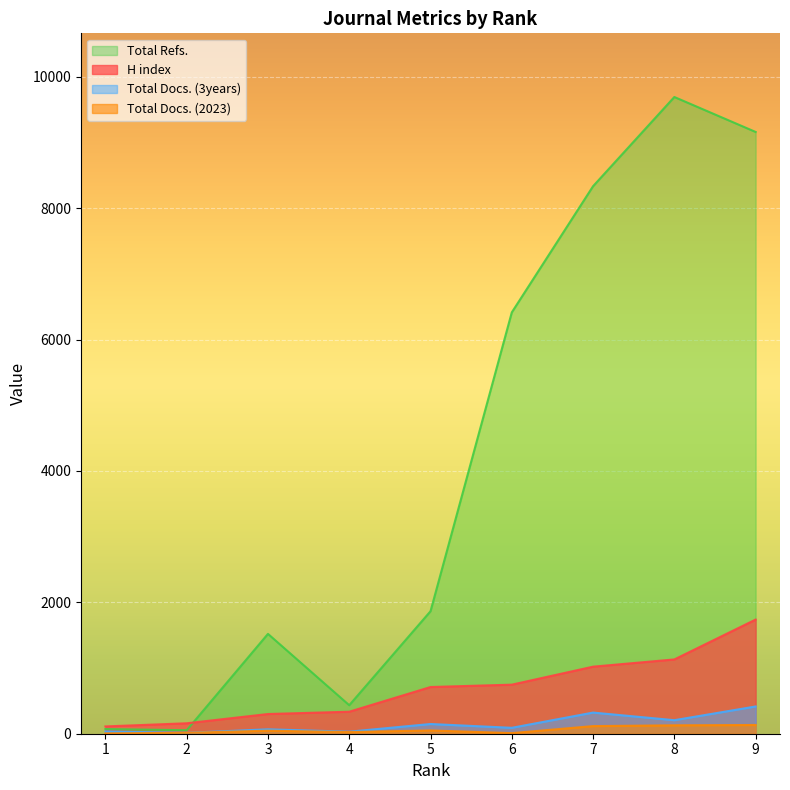

What is the difference between the second highest and second lowest values in the Total Docs. (3years) series?

291